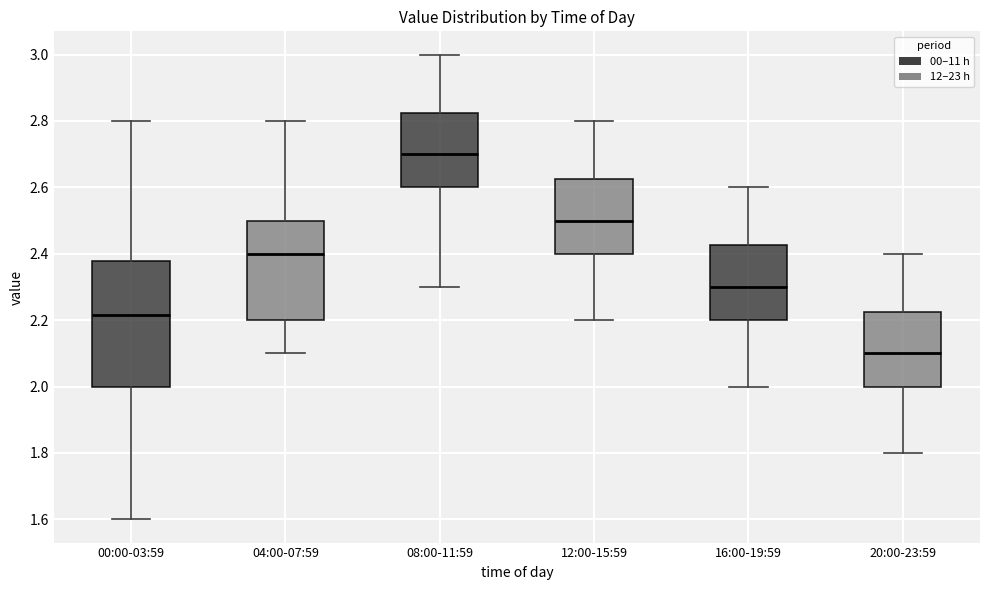

Reading left to right, transcribe this box plot: for each box, give where its median line is, the range the box spans, and where its two whiskers end, as read against the y-axis. The values are not printed on the chart, so give them approximately, as read against the axis.

00:00-03:59: median 2.22, box 2.00 to 2.38, whiskers 1.60 to 2.80
04:00-07:59: median 2.40, box 2.20 to 2.50, whiskers 2.10 to 2.80
08:00-11:59: median 2.70, box 2.60 to 2.82, whiskers 2.30 to 3.00
12:00-15:59: median 2.50, box 2.40 to 2.62, whiskers 2.20 to 2.80
16:00-19:59: median 2.30, box 2.20 to 2.42, whiskers 2.00 to 2.60
20:00-23:59: median 2.10, box 2.00 to 2.22, whiskers 1.80 to 2.40